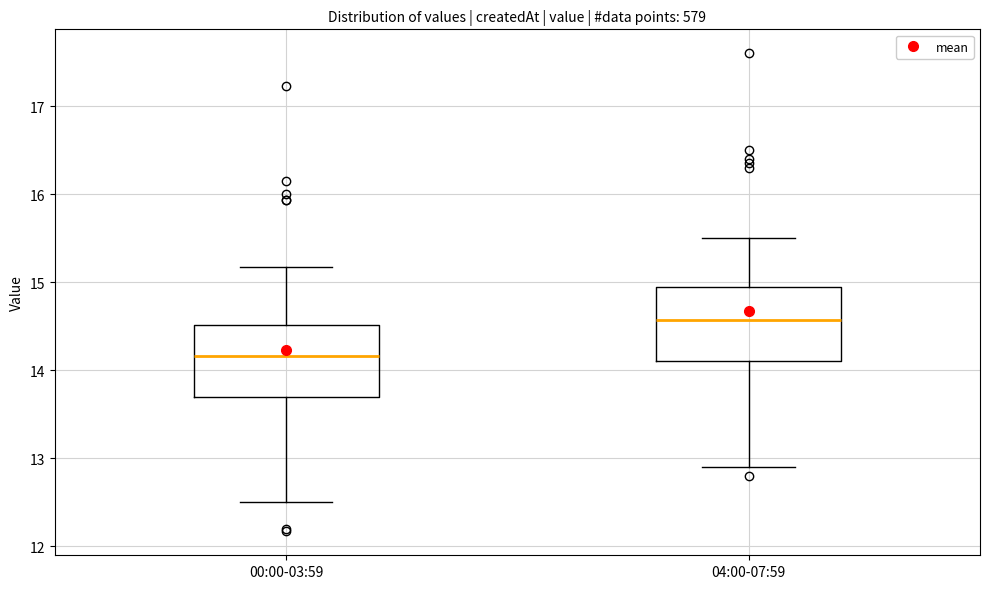

Reading left to right, read every box against the y-axis: the position of its median line, the range the box covers, and the ends of its whiskers. The values are not printed on the chart, so give them approximately, as read against the axis.

00:00-03:59: median 14.2, box 13.7 to 14.5, whiskers 12.5 to 15.2
04:00-07:59: median 14.6, box 14.1 to 15.0, whiskers 12.9 to 15.5